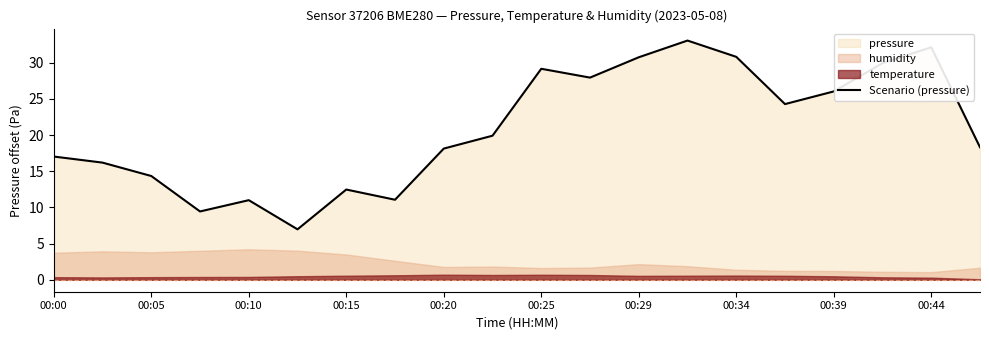

Does the chart display data point markers on the line(s)?

No